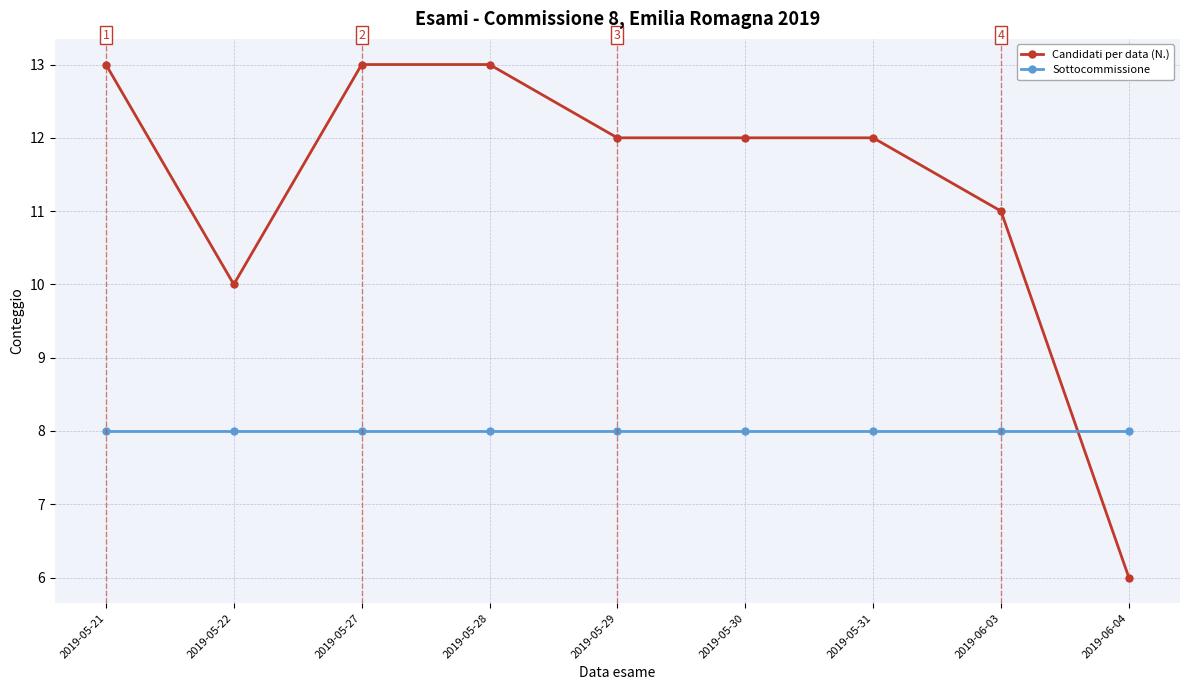

Between which two adjacent categories do Sottocommissione and Candidati per data (N.) first intersect?

2019-06-03 and 2019-06-04